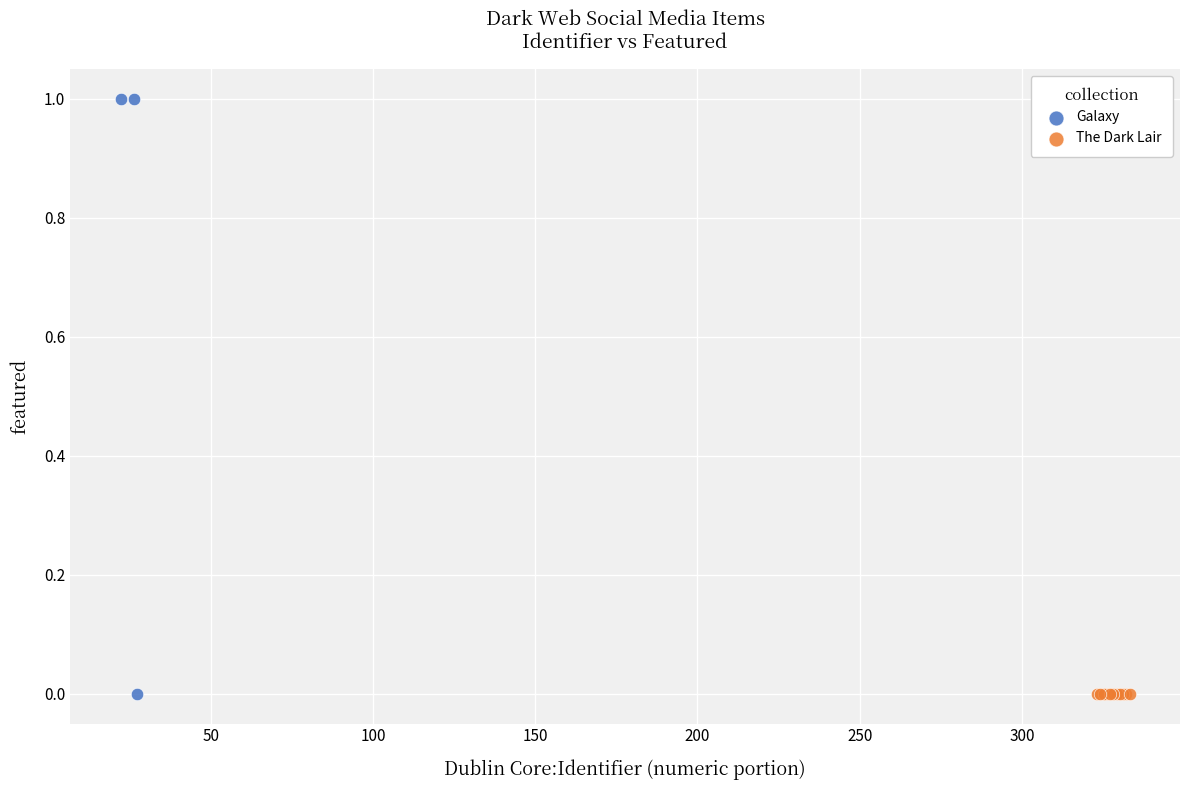

Which series contains the highest Y value?

Galaxy